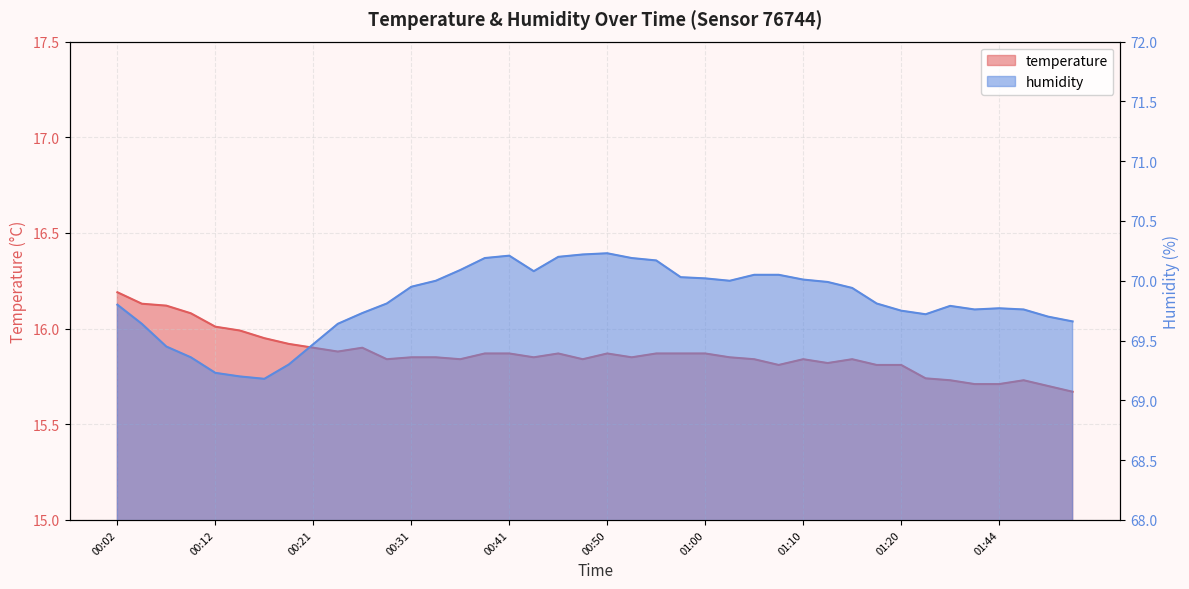

What is the difference between the highest and lowest values at 00:19?

53.4